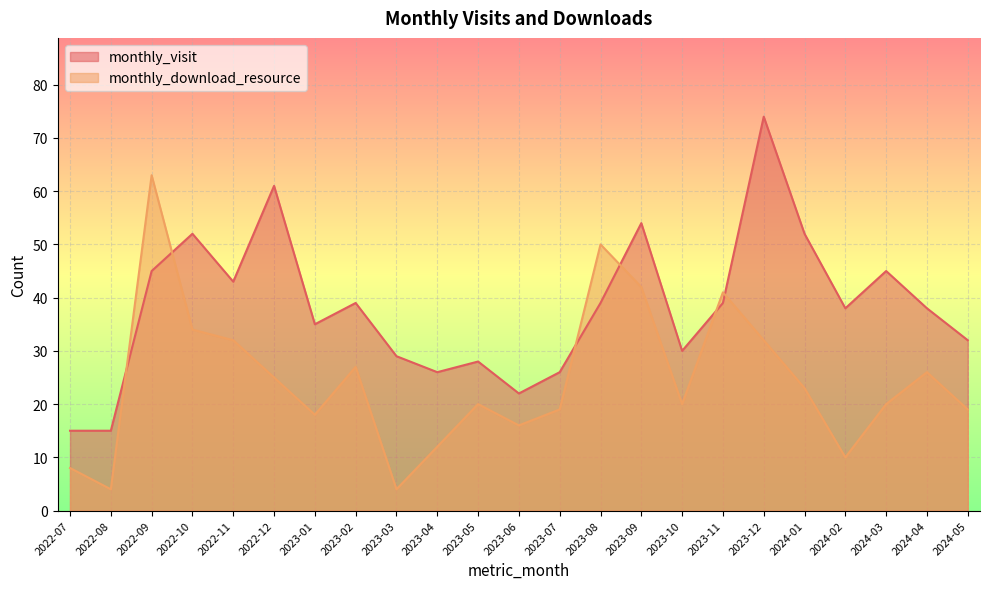

Reading left to right, what are all the values shown in this chart?

monthly_visit: 15	15	45	52	43	61	35	39	29	26	28	22	26	39	54	30	39	74	52	38	45	38	32
monthly_download_resource: 8	4	63	34	32	25	18	27	4	12	20	16	19	50	42	20	41	32	23	10	20	26	19